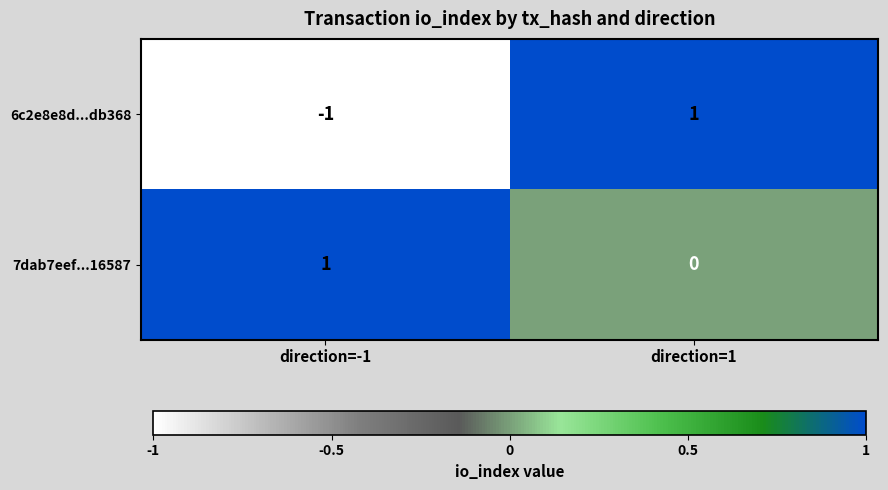

Which category has the lowest value across all series?

direction=-1